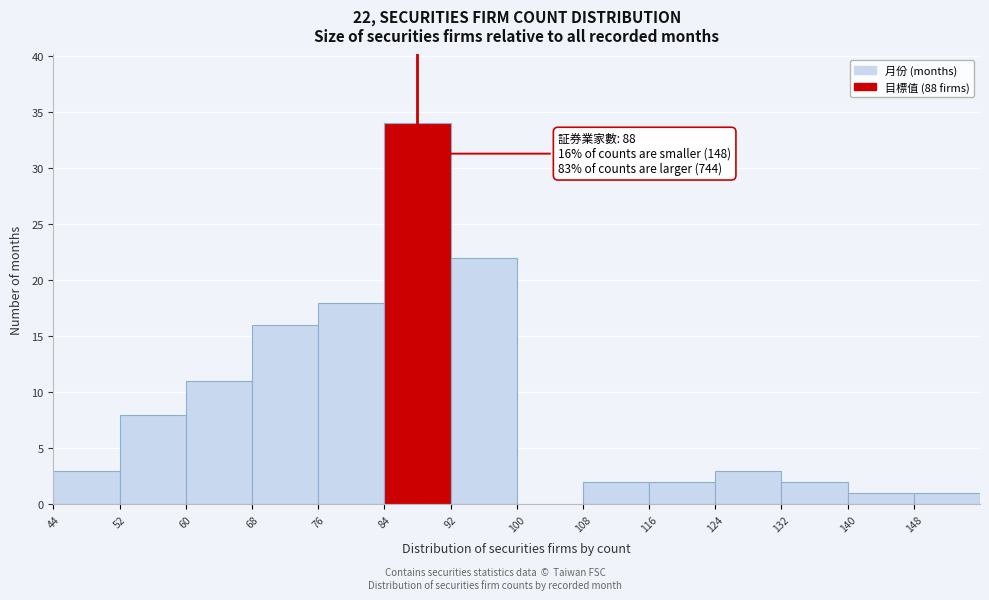

Over which range of the x-axis is the bar tallest?

84 to 92